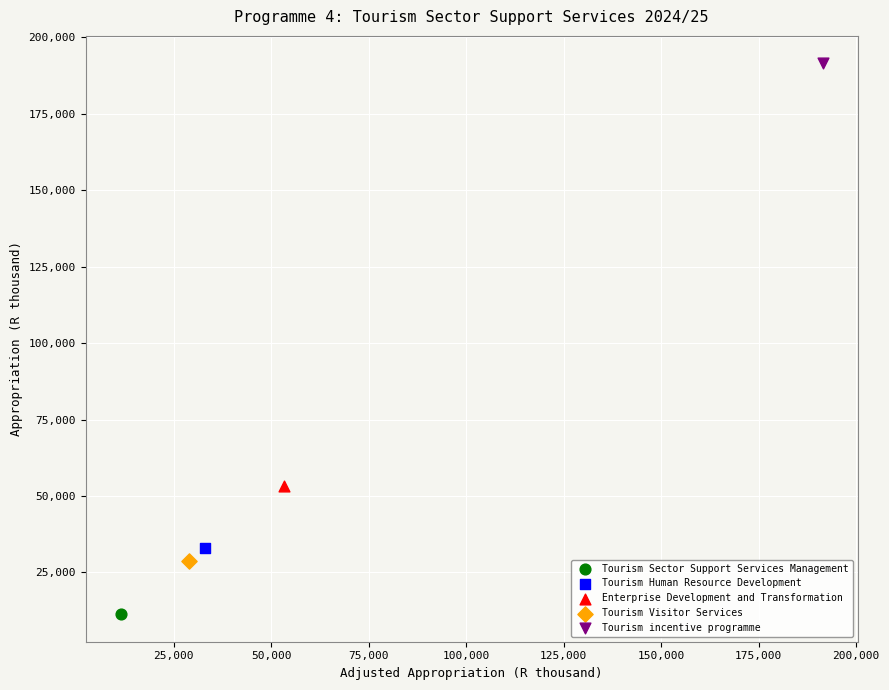

Which series contains the lowest Y value?

Tourism Sector Support Services Management